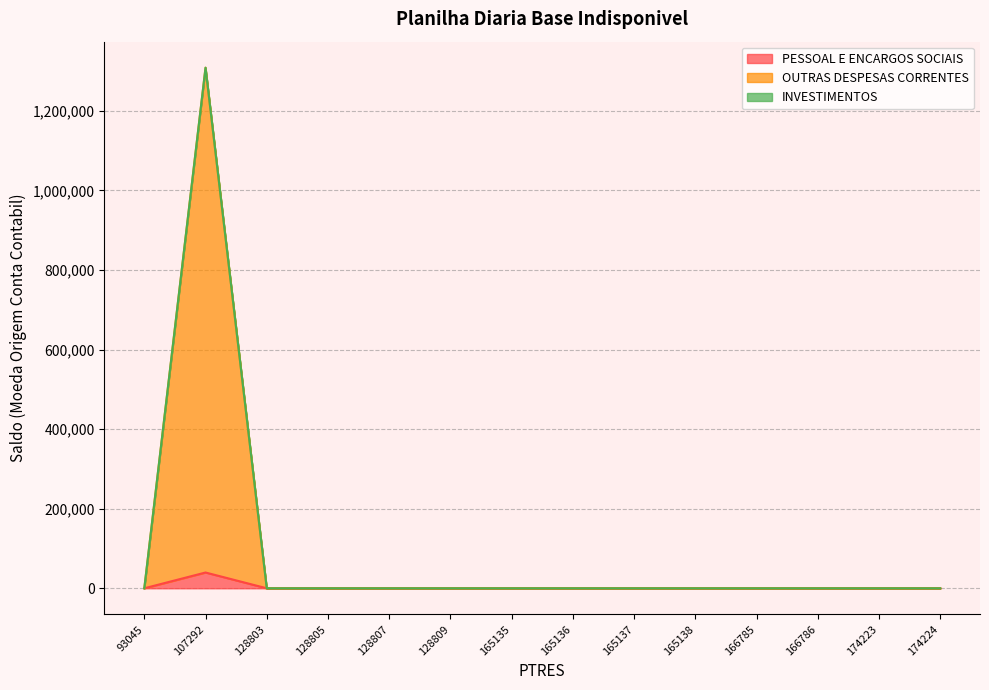

What is the maximum value for OUTRAS DESPESAS CORRENTES?

1308698